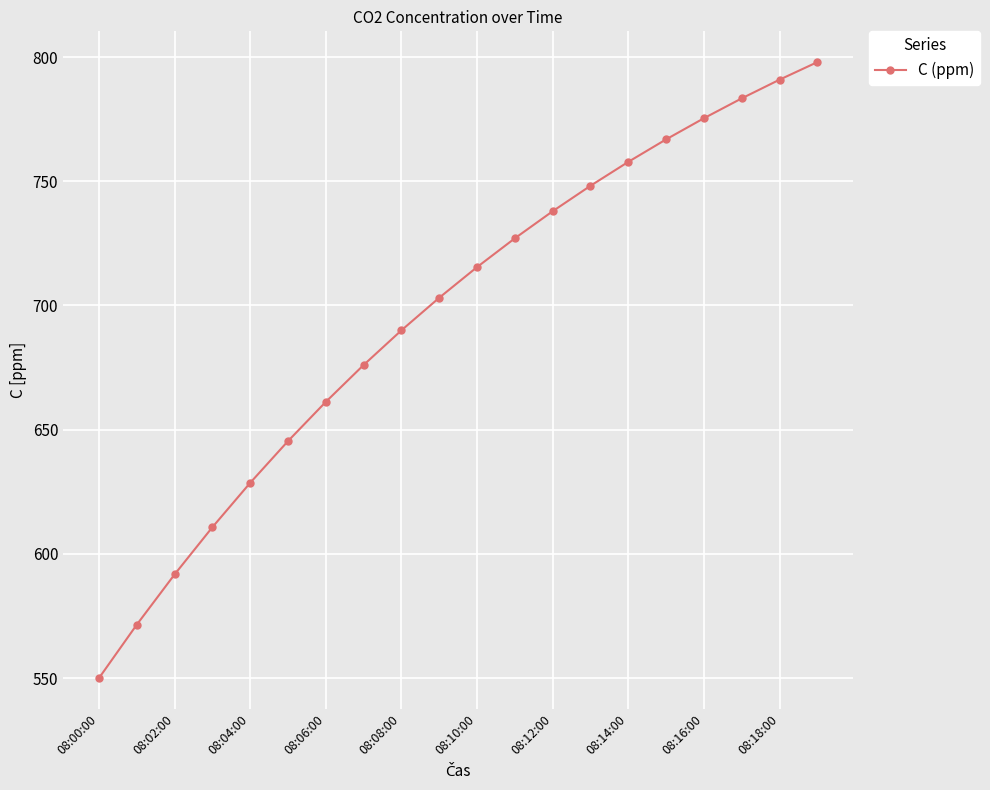

What is the greatest value displayed?

797.9